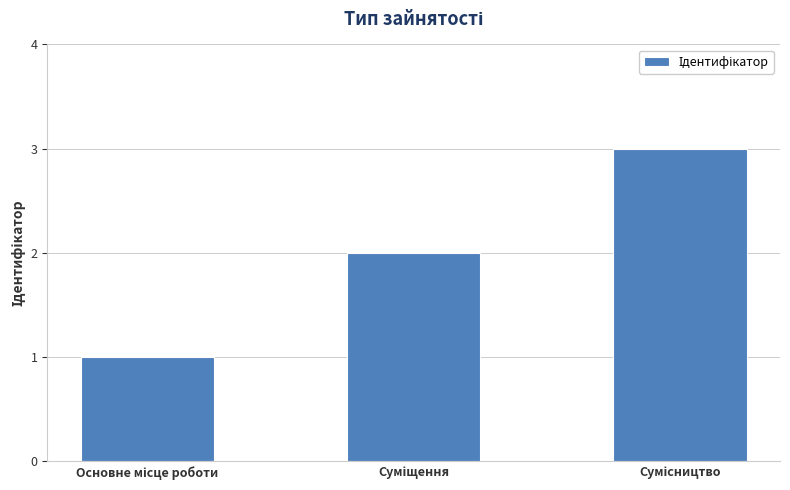

How many bars are there in total?

3